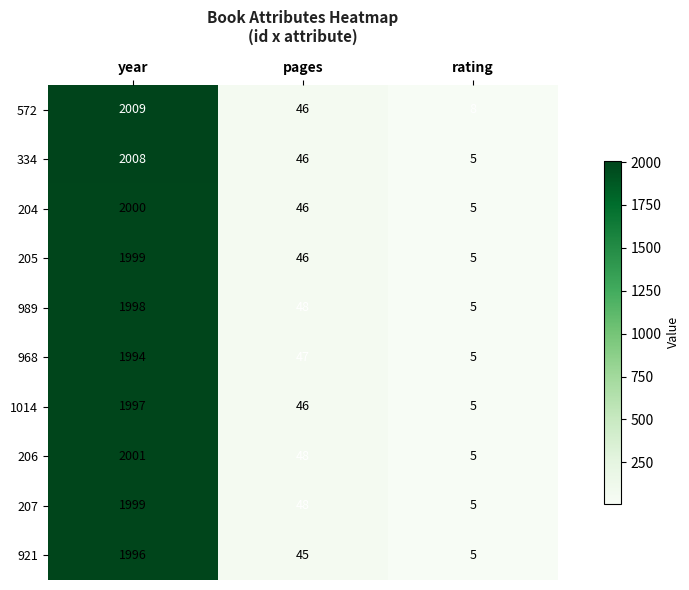

Reading right to left, extract all data points from this chart.

572: rating=8	pages=46	year=2009
334: rating=5	pages=46	year=2008
204: rating=5	pages=46	year=2000
205: rating=5	pages=46	year=1999
989: rating=5	pages=48	year=1998
968: rating=5	pages=47	year=1994
1014: rating=5	pages=46	year=1997
206: rating=5	pages=48	year=2001
207: rating=5	pages=48	year=1999
921: rating=5	pages=45	year=1996